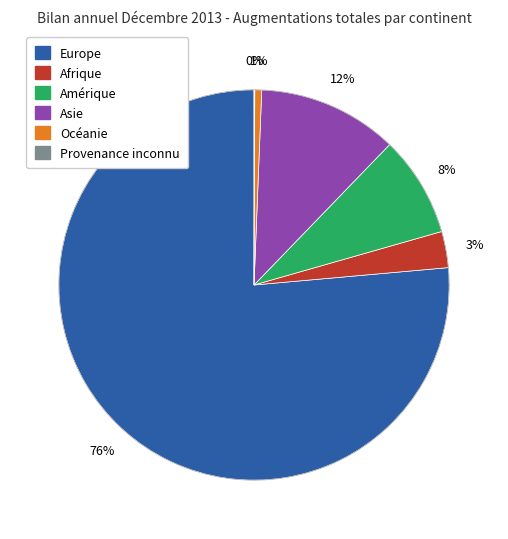

Is it true that Provenance inconnu is 0% of the pie?

True